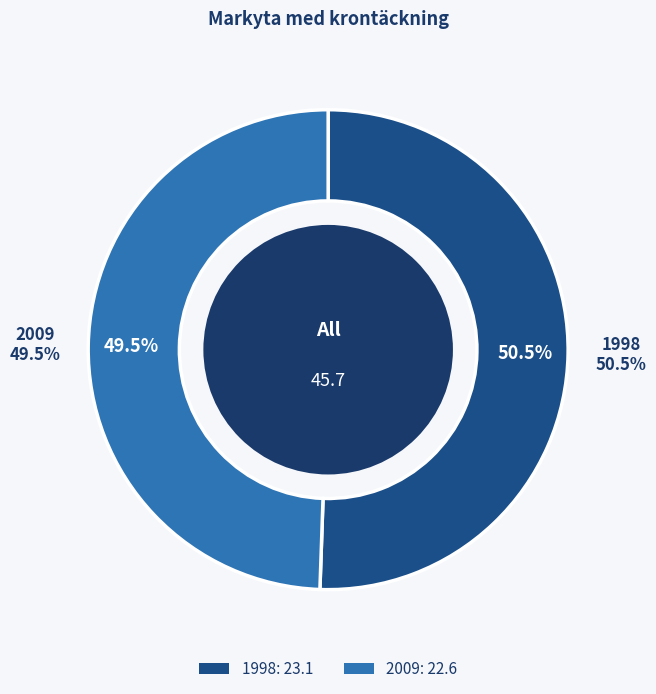

What is the smallest slice in the pie chart?

2009